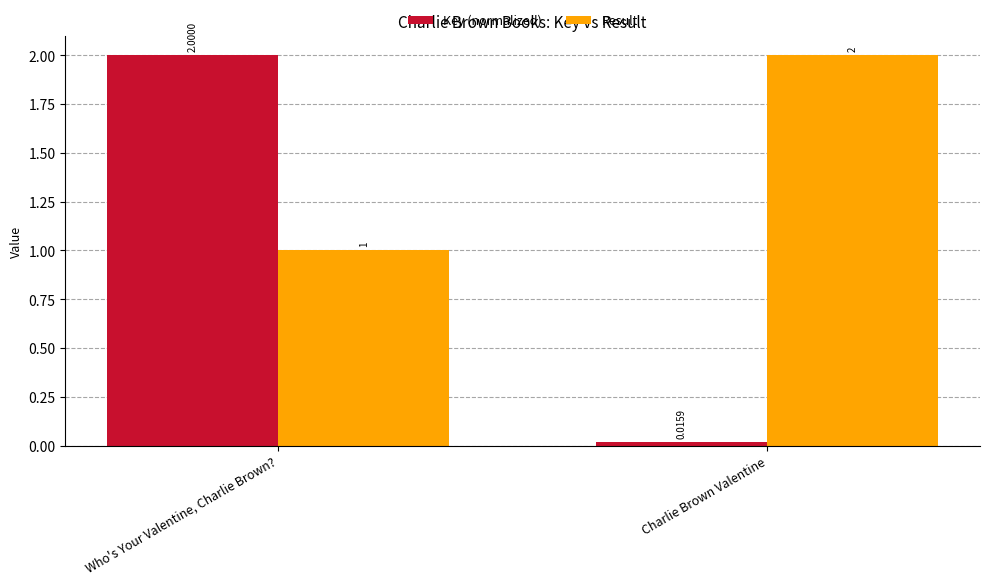

Rank the series by their average value, from lowest to highest.

Key (normalized), Result